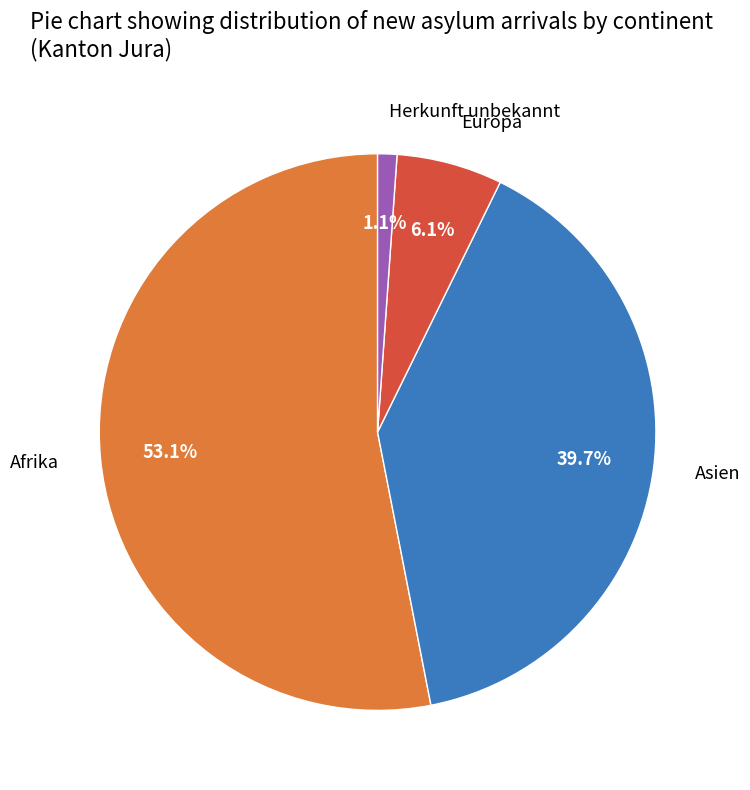

Which category has the smallest portion of the pie?

Herkunft unbekannt